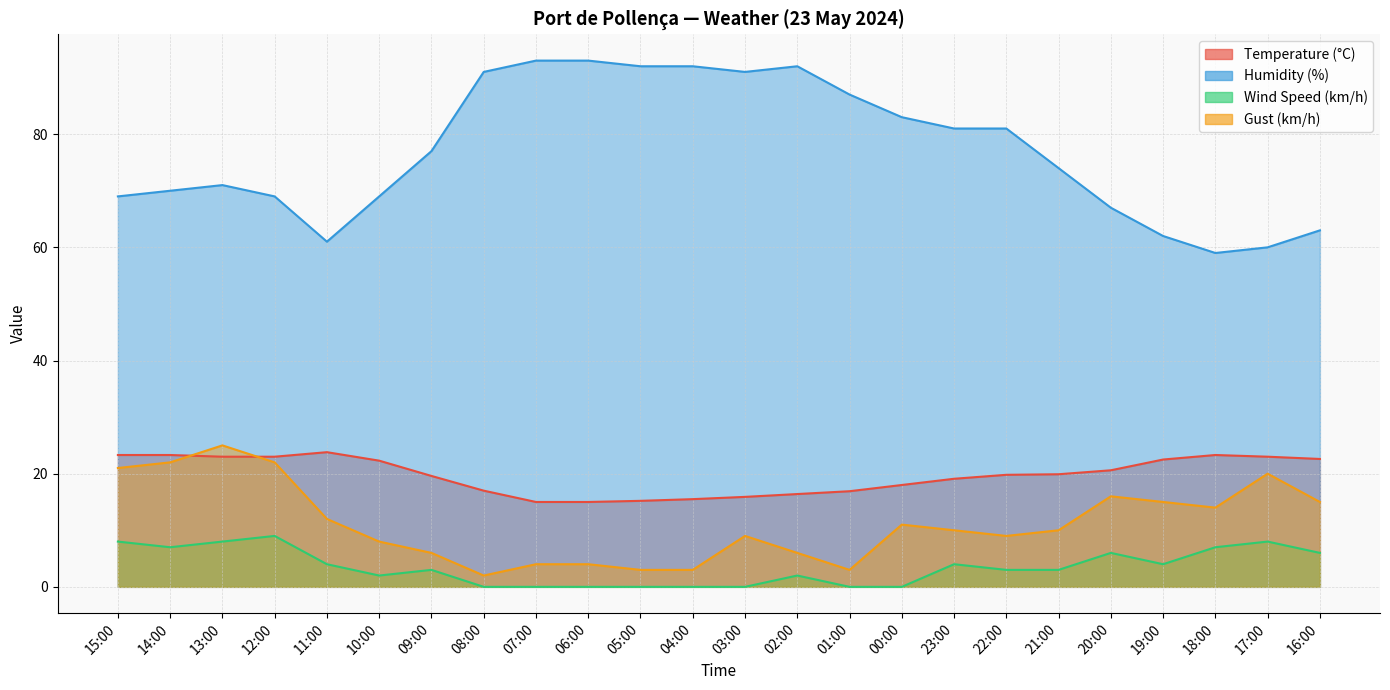

Does the chart have visible grid lines?

Yes